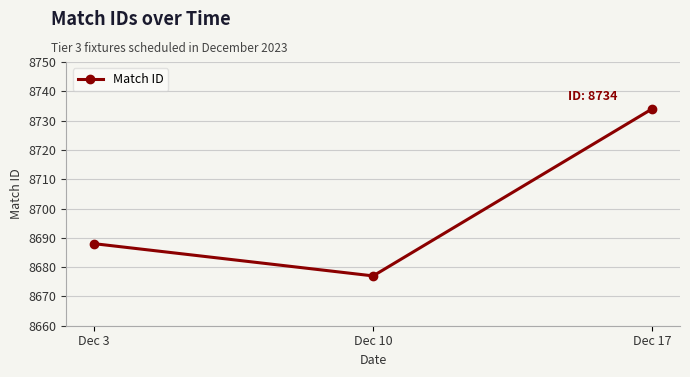

What is the greatest value displayed?

8734